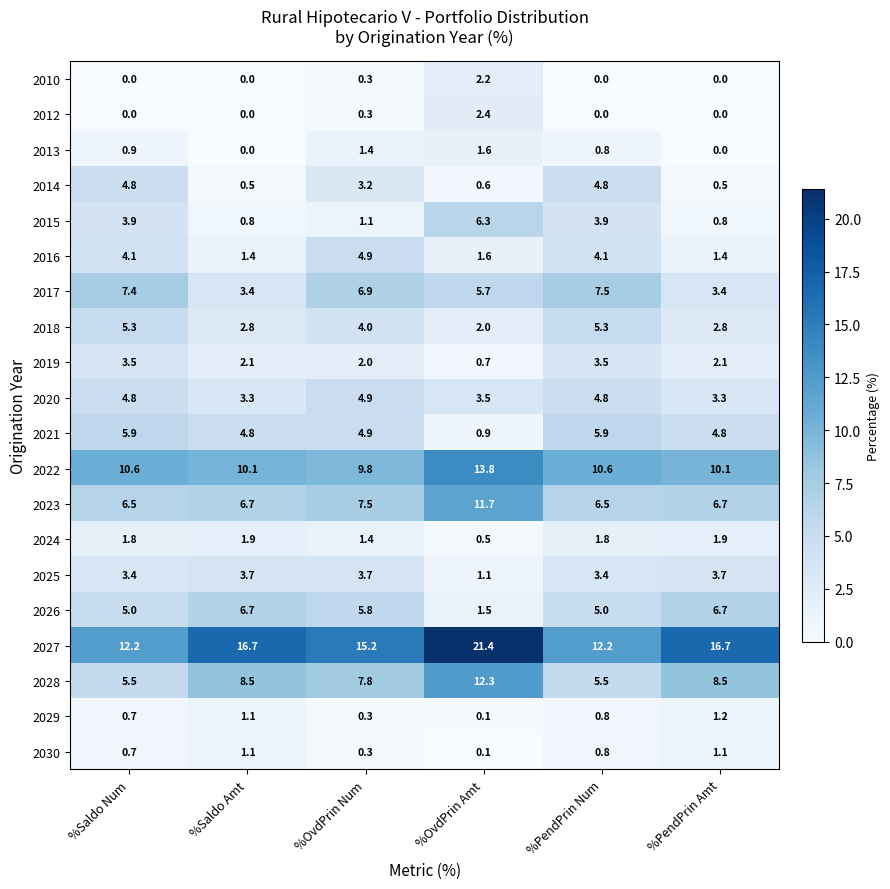

What is the maximum value shown in the chart?

21.4